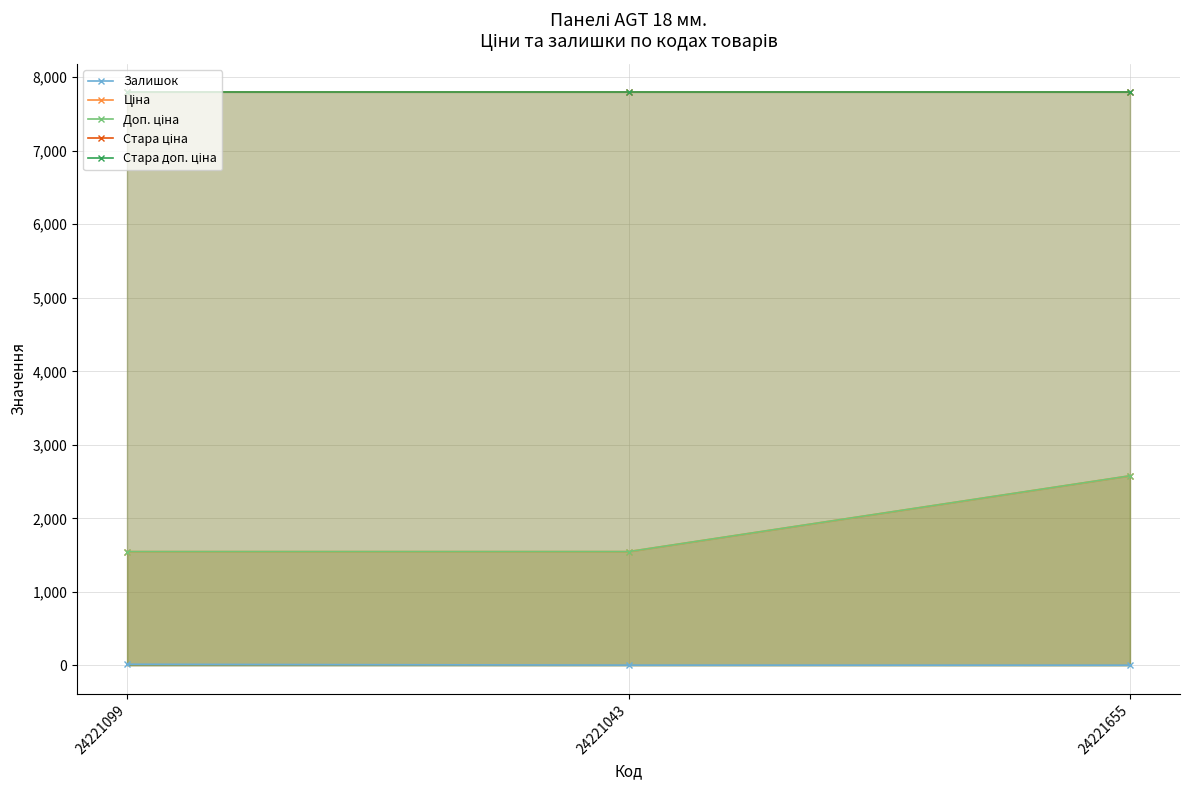

What is the value of the Залишок point at the 3rd from the left?

3.0